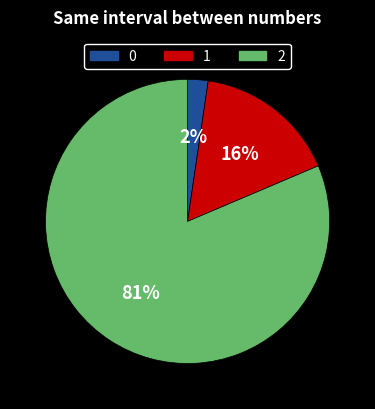

To the nearest percent, what is the average slice percentage?

33%